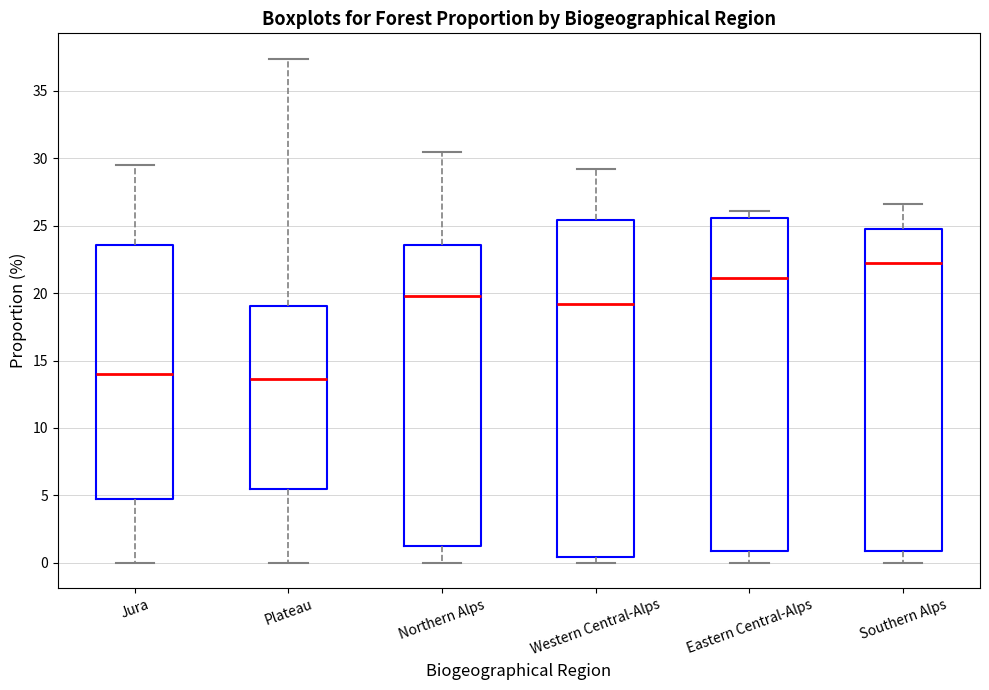

Reading left to right, read every box against the y-axis: the position of its median line, the range the box covers, and the ends of its whiskers. The values are not printed on the chart, so give them approximately, as read against the axis.

Jura: median 14.0, box 4.5 to 23.5, whiskers 0.0 to 29.5
Plateau: median 13.5, box 5.5 to 19.0, whiskers 0.0 to 37.5
Northern Alps: median 20.0, box 1.5 to 23.5, whiskers 0.0 to 30.5
Western Central-Alps: median 19.0, box 0.5 to 25.5, whiskers 0.0 to 29.0
Eastern Central-Alps: median 21.0, box 1.0 to 25.5, whiskers 0.0 to 26.0
Southern Alps: median 22.0, box 1.0 to 25.0, whiskers 0.0 to 26.5